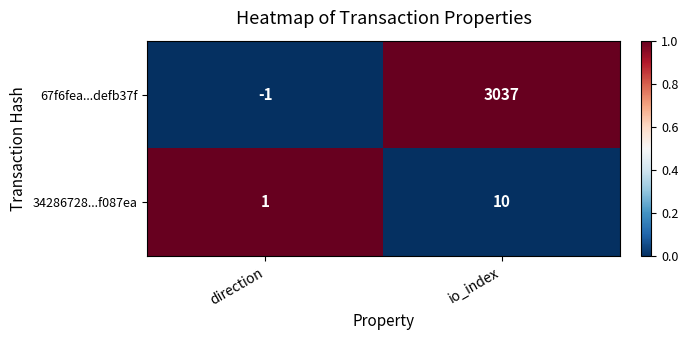

True or false: 67f6fea...defb37f has a value of 3037 at io_index.

True